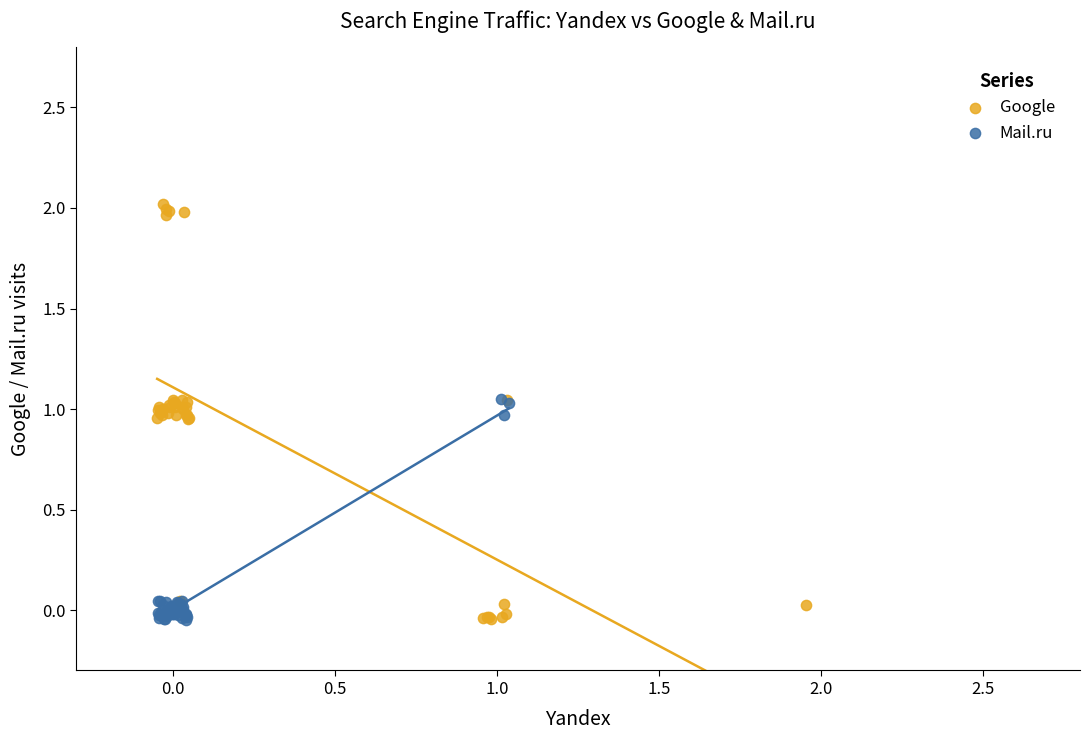

Which series reaches the maximum Y coordinate?

Google